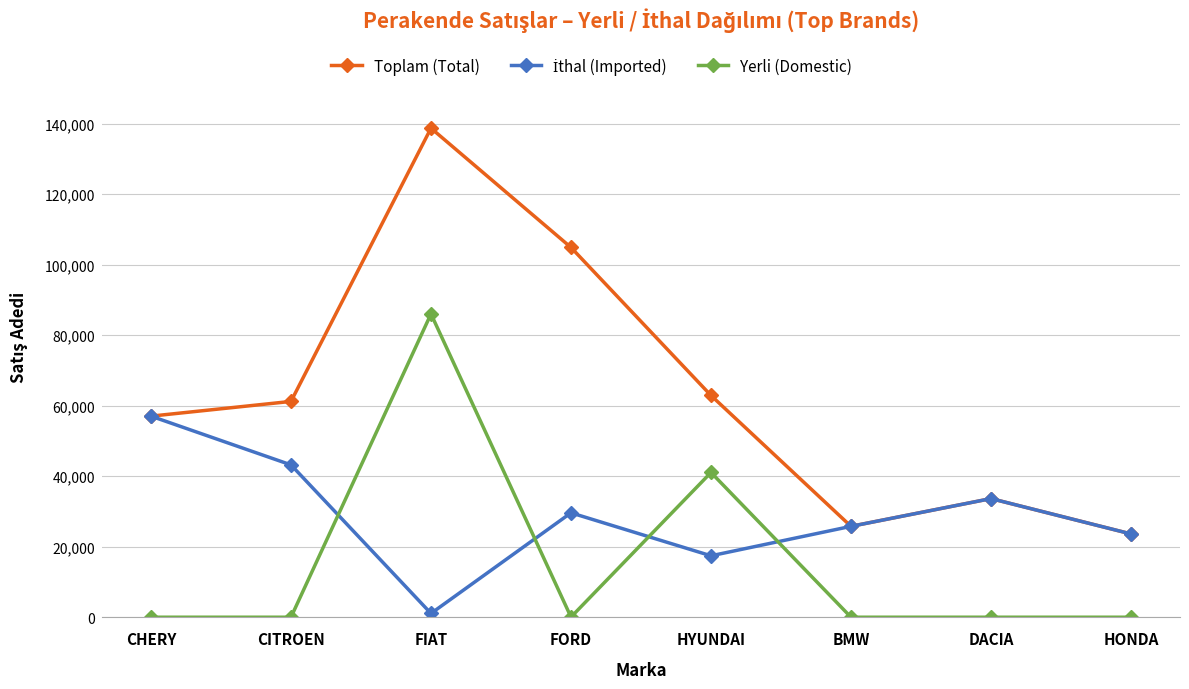

Does the chart have visible grid lines?

Yes